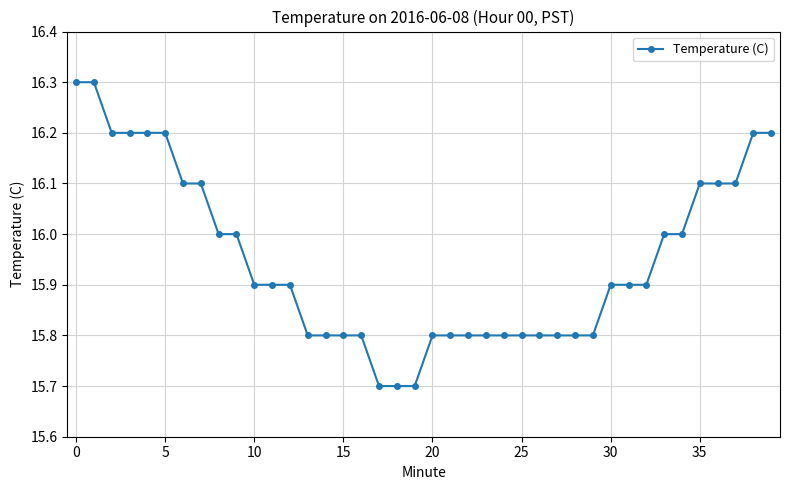

What is the sum of all values?

638.0